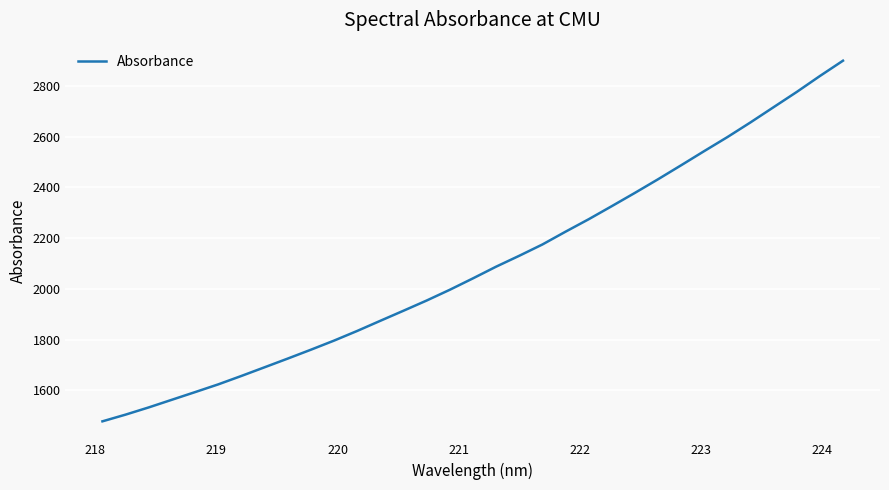

What is the greatest value displayed?

2899.5